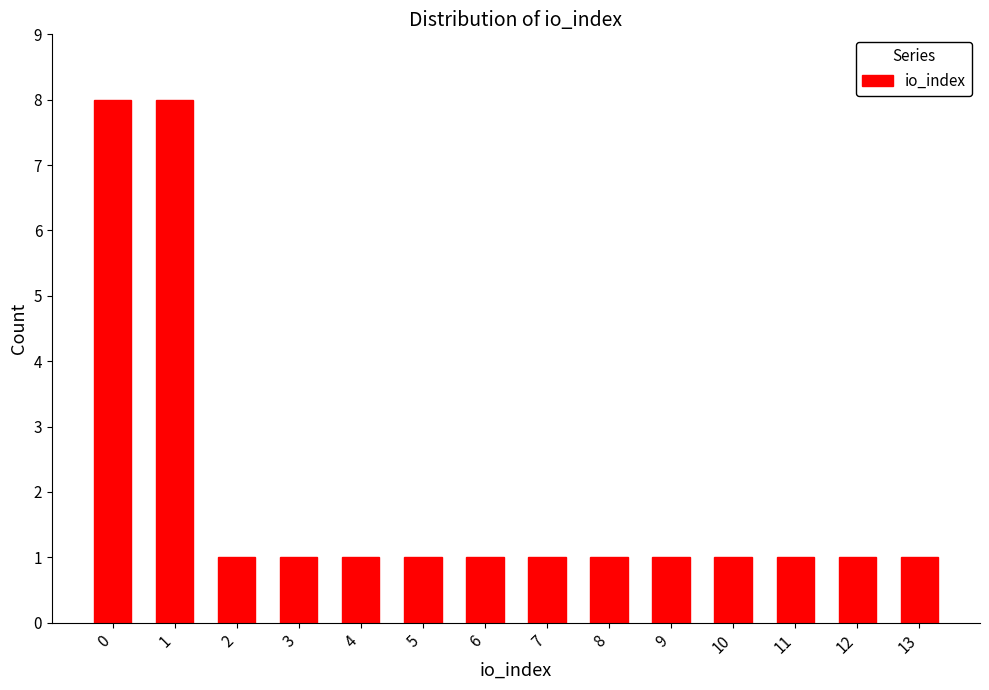

Reading left to right, list all the values displayed in this chart.

8	8	1	1	1	1	1	1	1	1	1	1	1	1